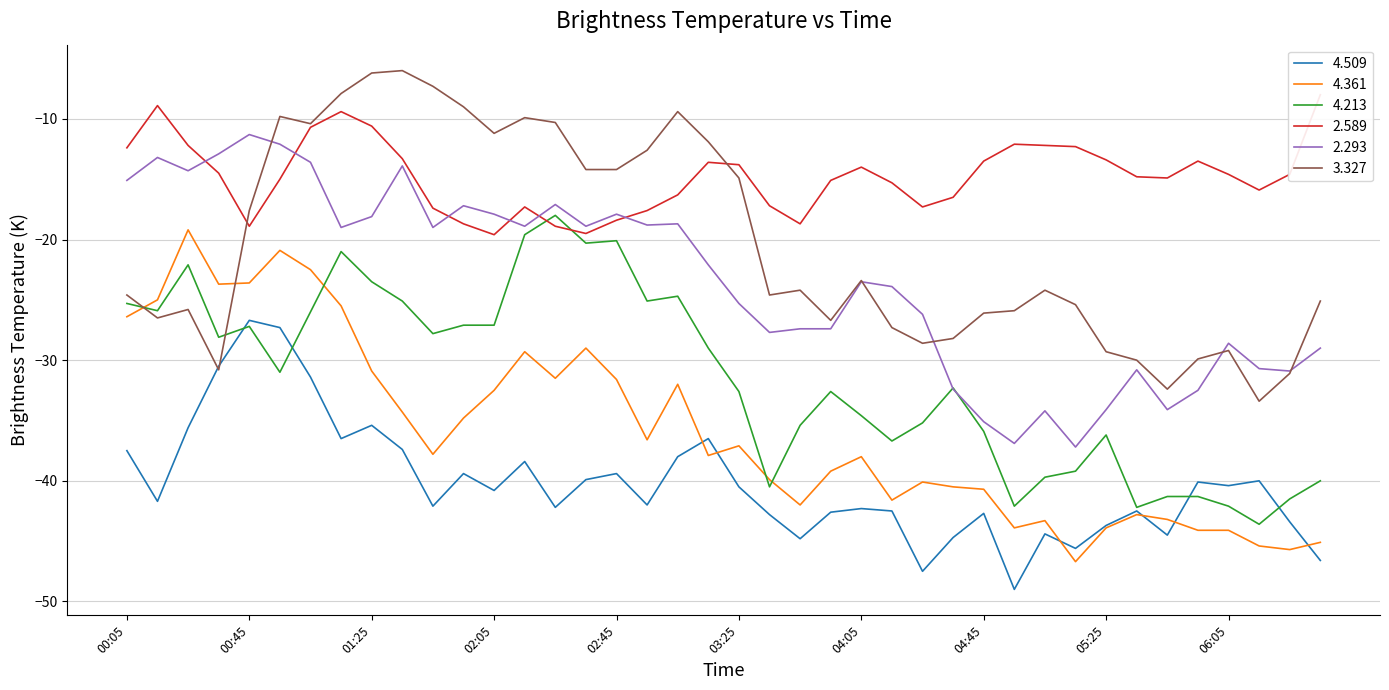

True or false: 4.213 has a value of -39.7 at 1988/02/17 05:05.

True